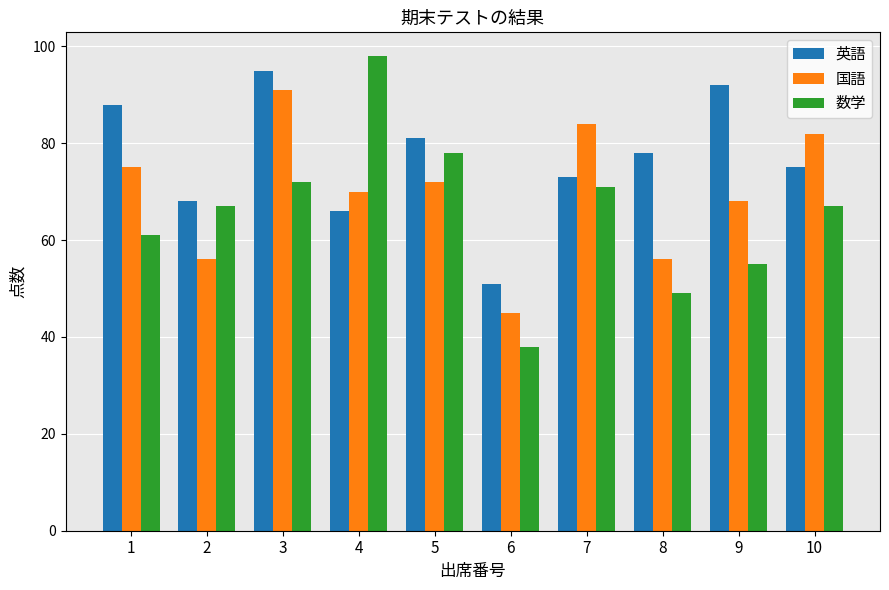

What is the difference between the highest and lowest values at 6?

13